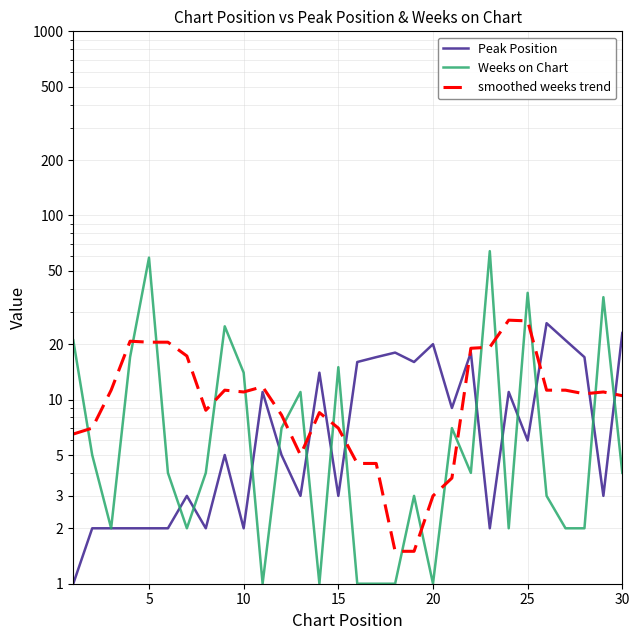

What is the sum of all smoothed weeks trend values?

340.8